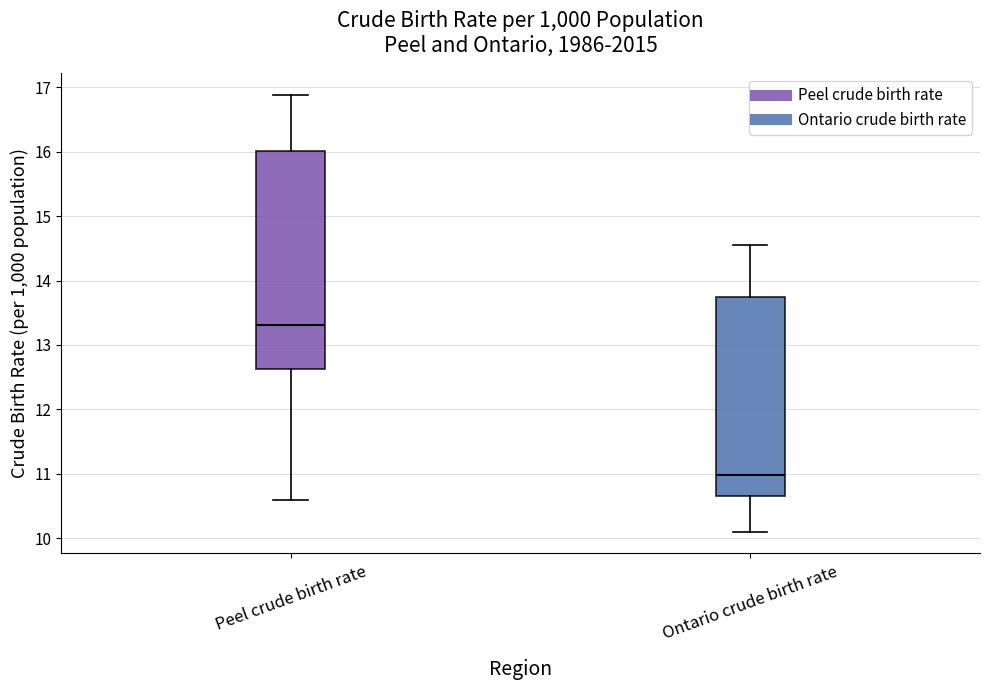

Which box is the tallest, from its lower edge to its upper edge?

Peel crude birth rate